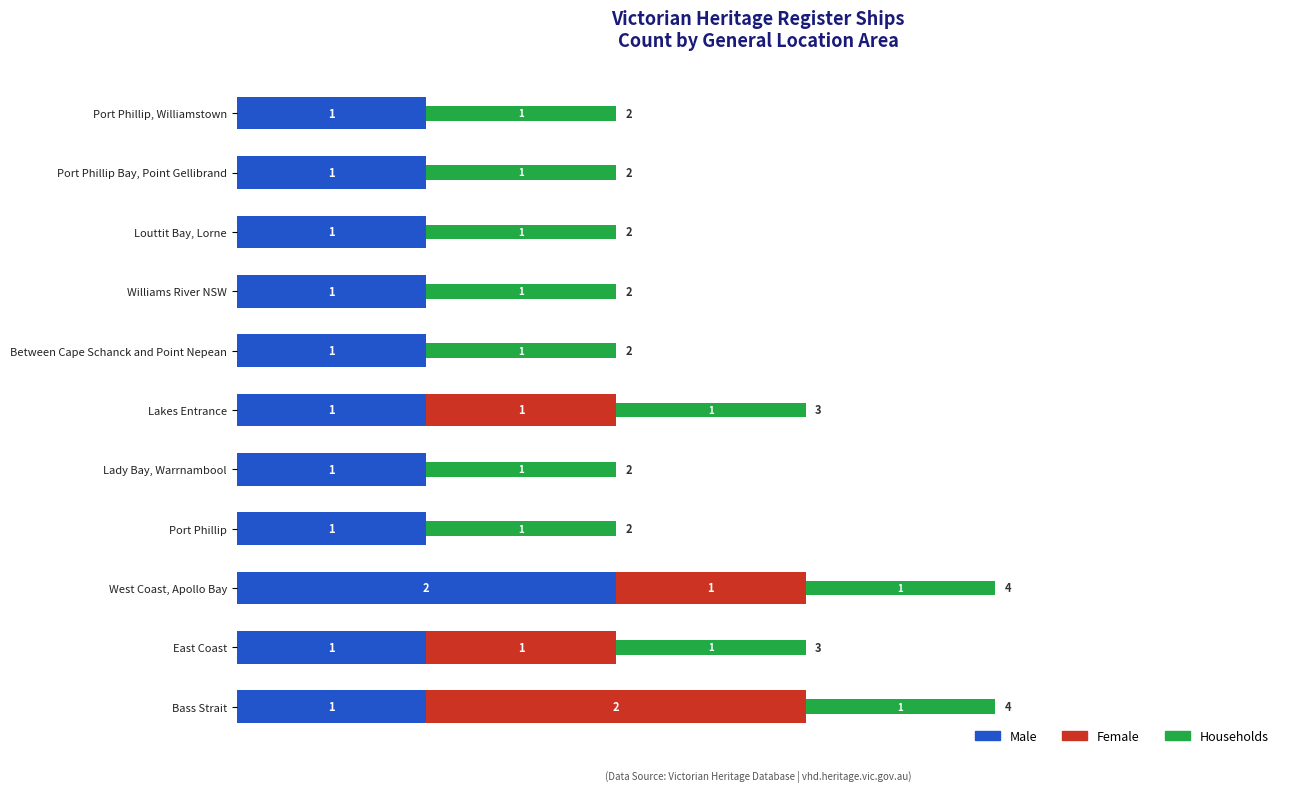

How many Male values are between 1 and 2?

11